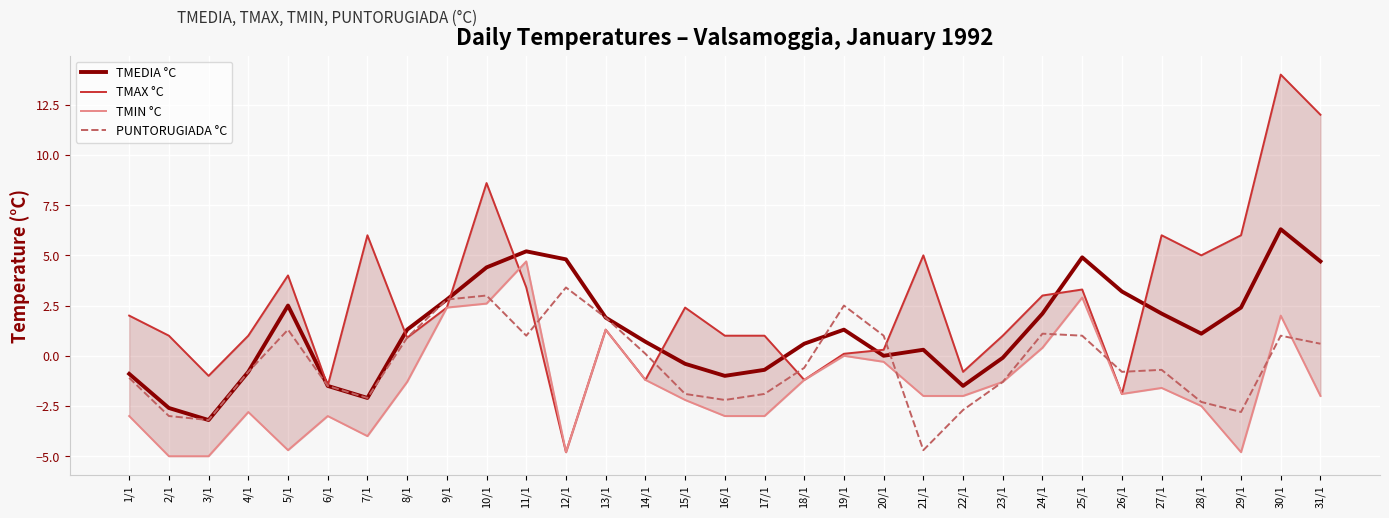

Between 11/1 and 2/1, which is larger?

11/1